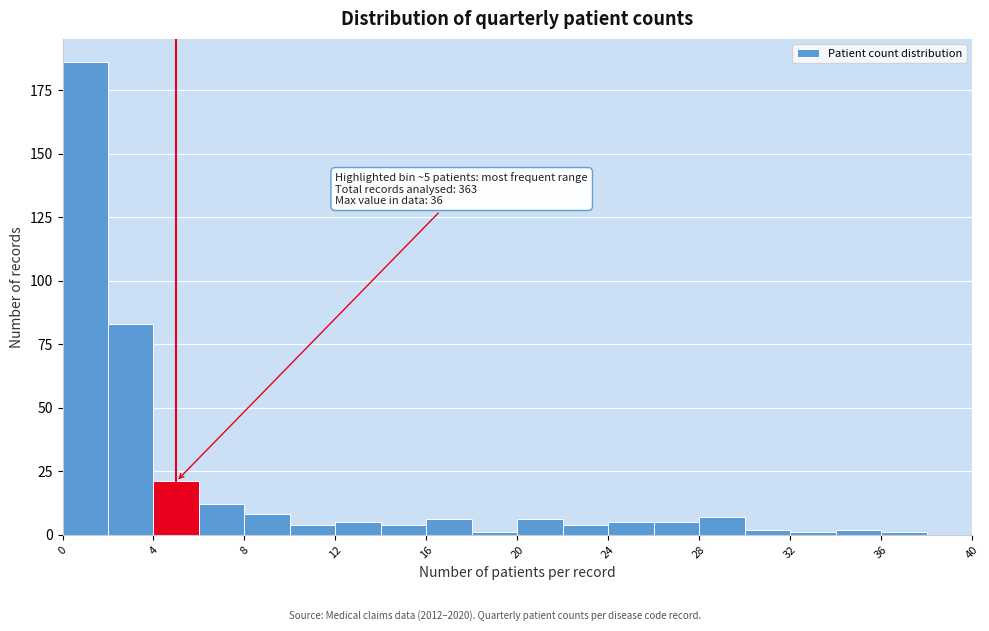

Which range on the x-axis has the tallest bar?

0 to 2